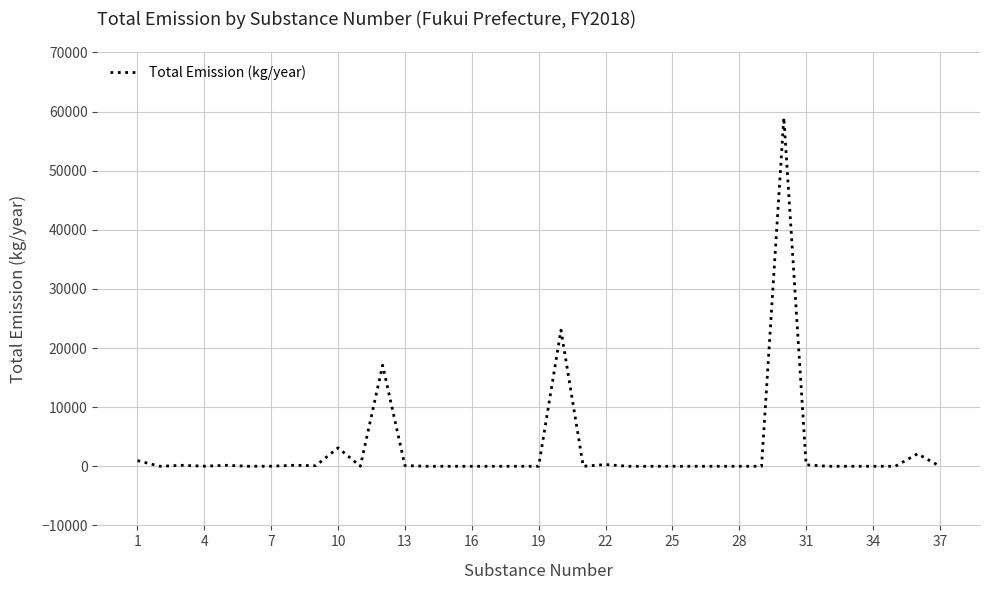

What is the greatest value displayed?

59001.1